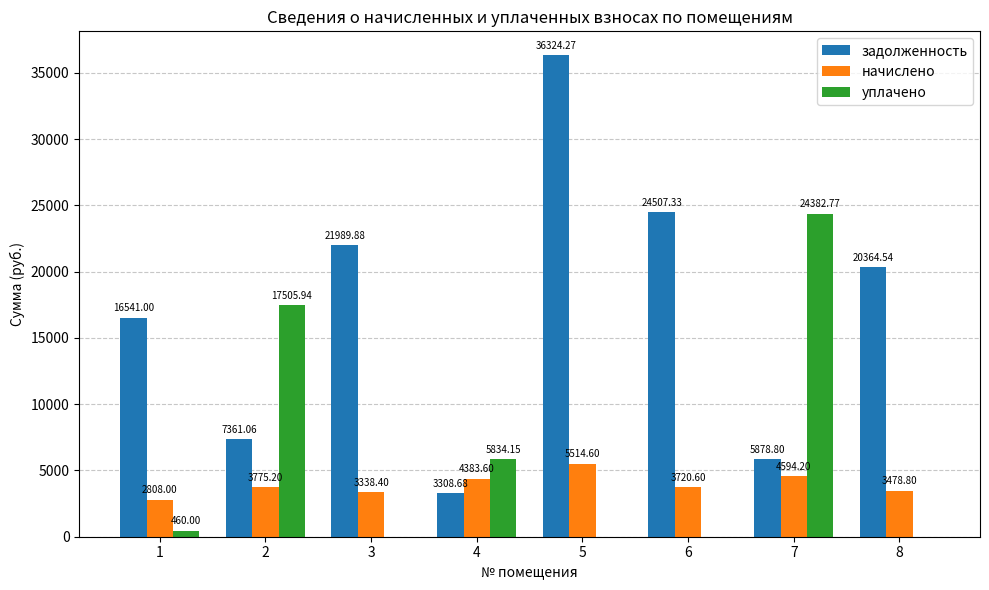

What is the difference between the задолженность values at 2 and 3?

14628.8